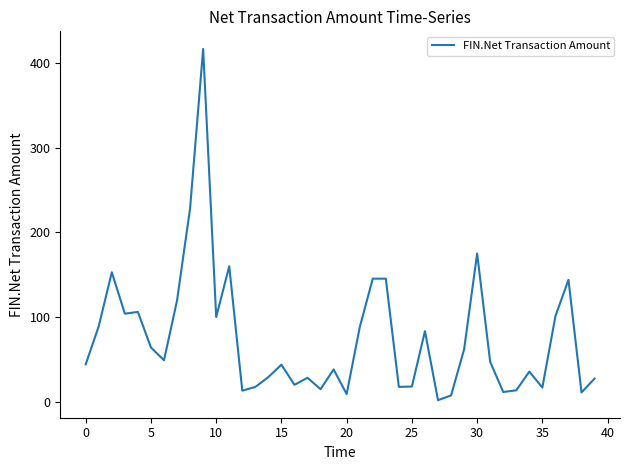

How many values are below 47?

20